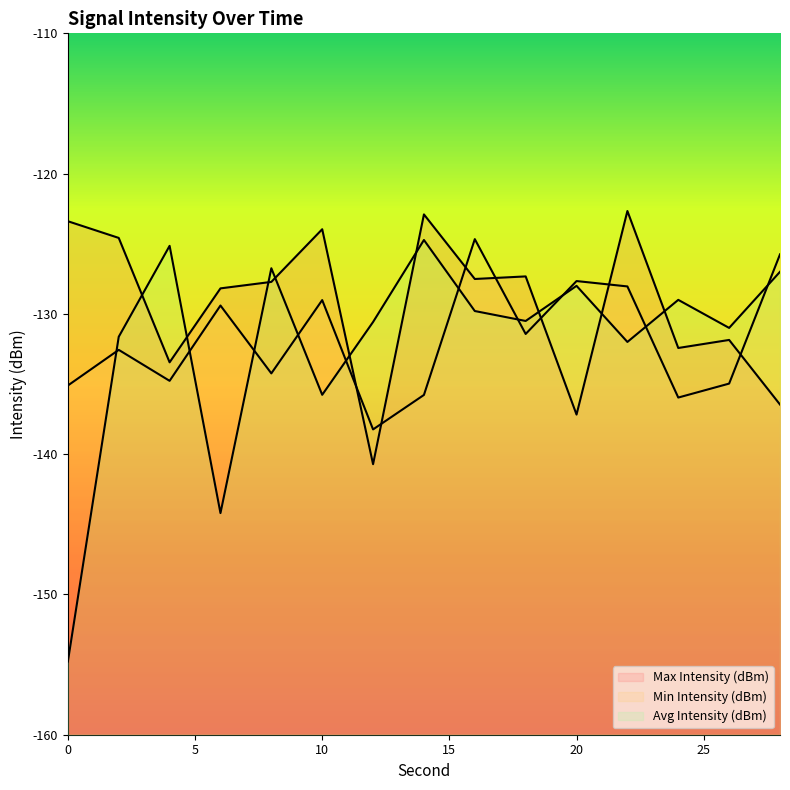

What is the value of the Avg Intensity (dBm) point at the 9th from the left?

-129.8